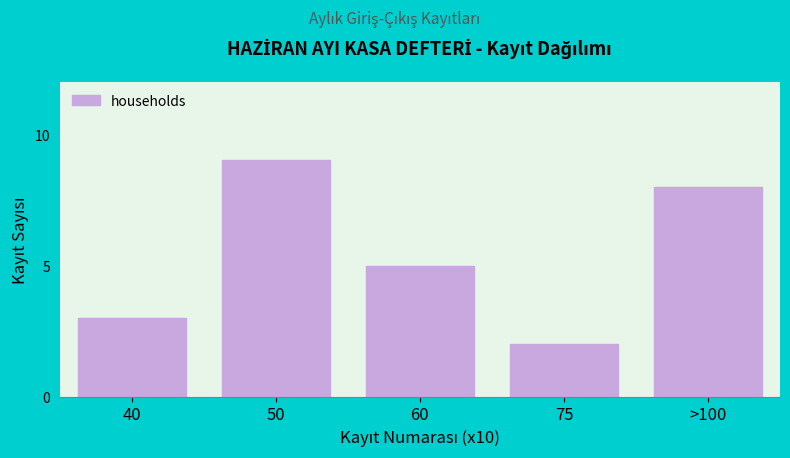

Reading left to right, transcribe all the data shown in this chart.

3	9	5	2	8